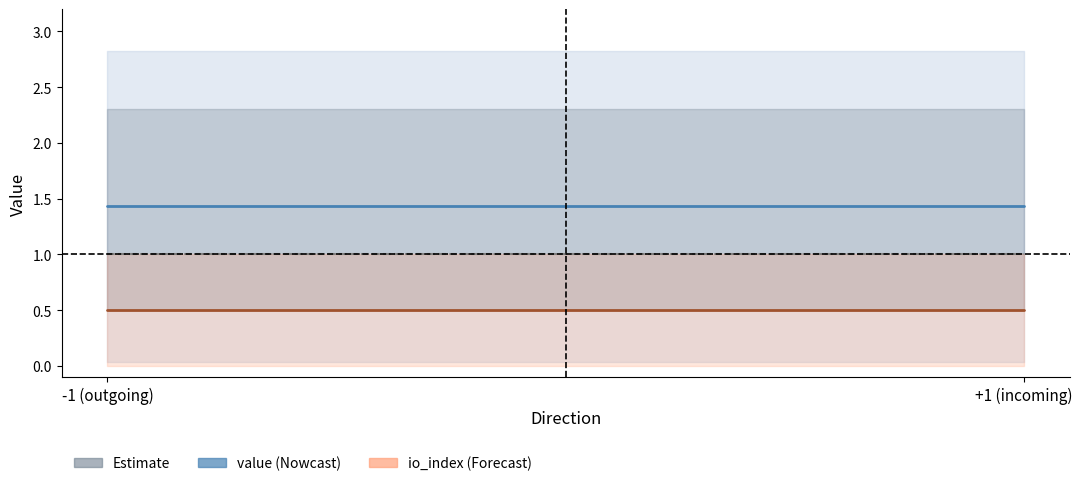

What is the value of the value point at the 2nd from the left?

1.4